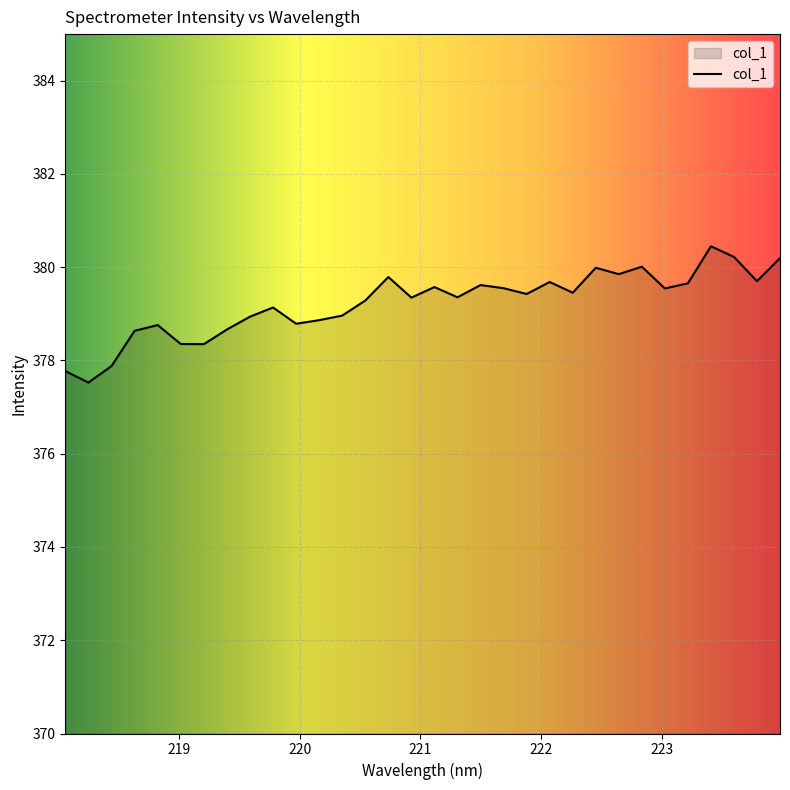

What is the difference between the maximum and minimum values?

2.9